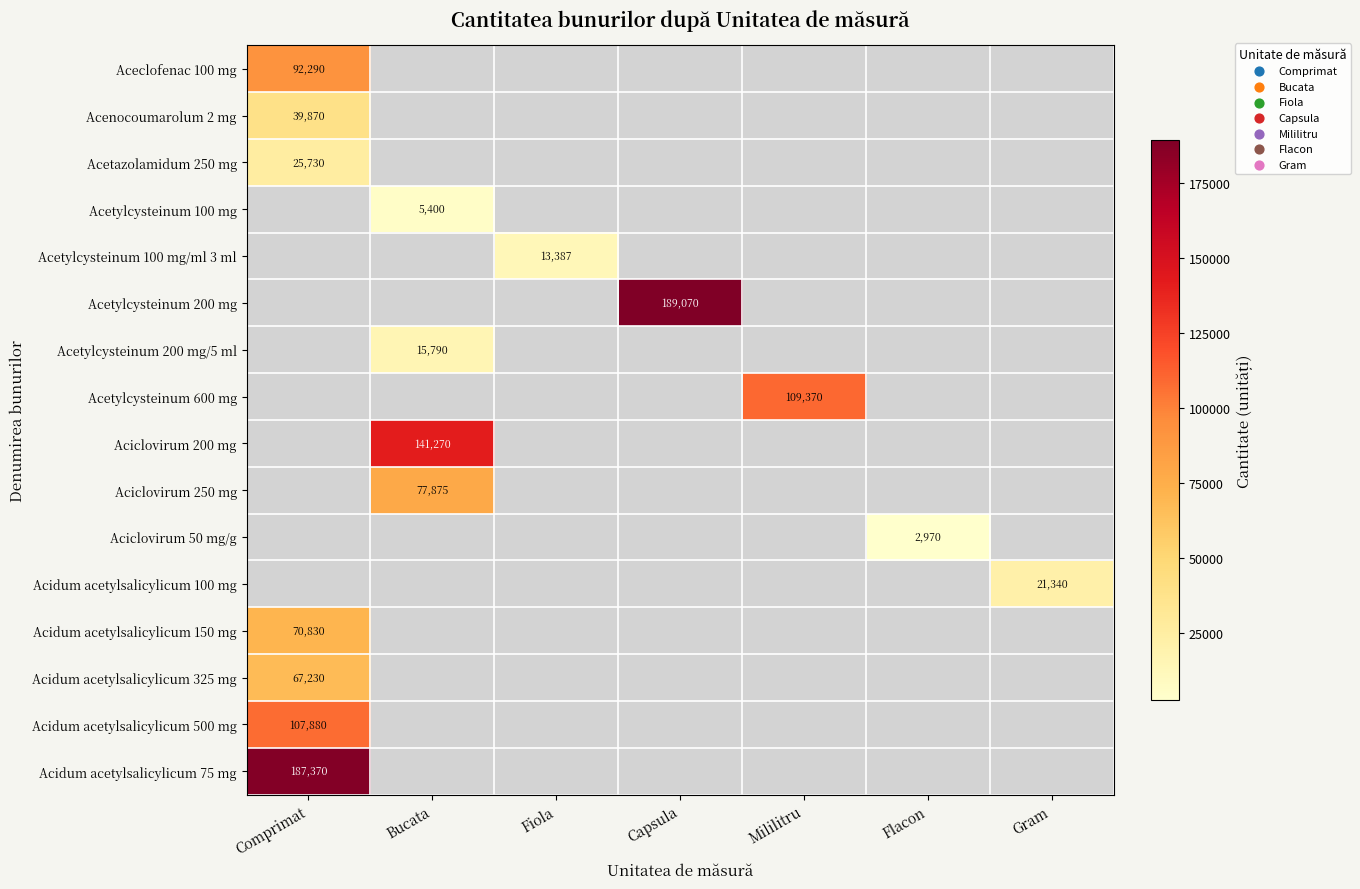

The value of Aciclovirum 50 mg/g at Flacon is 3894. True or false?

False